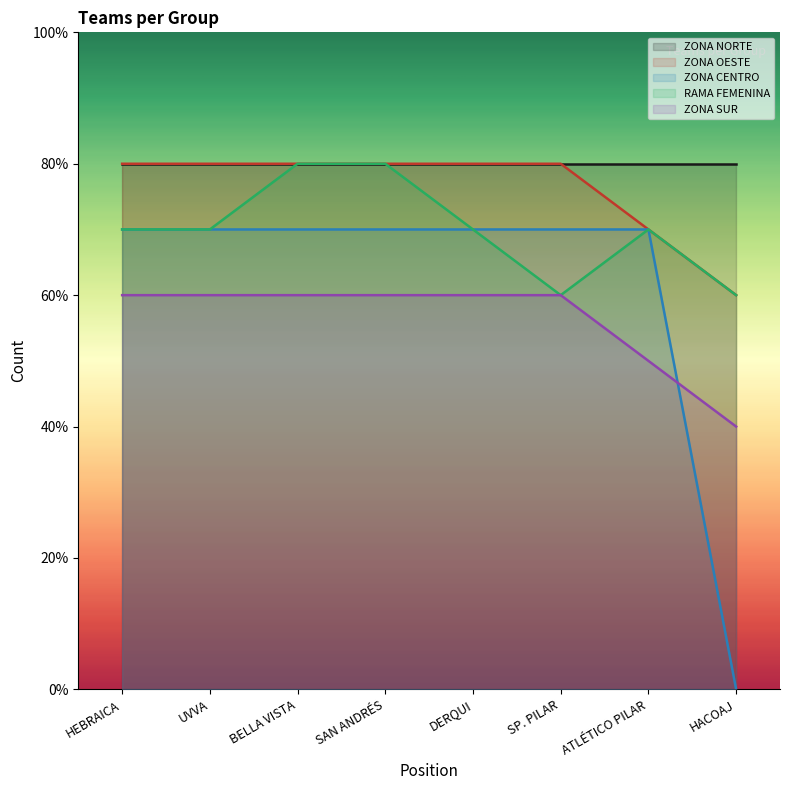

What is the value of the ZONA SUR point at the 3rd from the left?

60